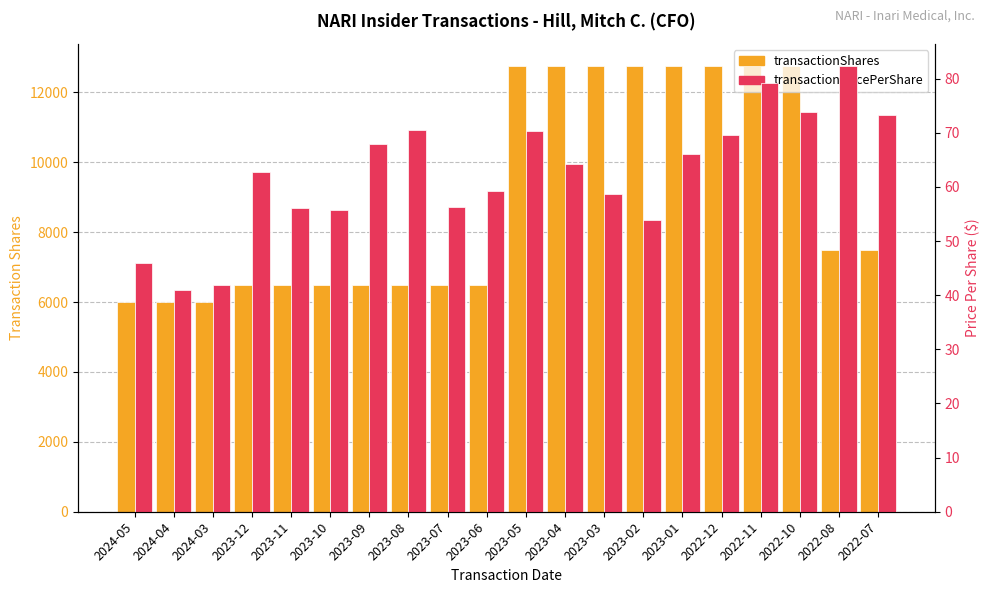

How many bars are there in total?

40